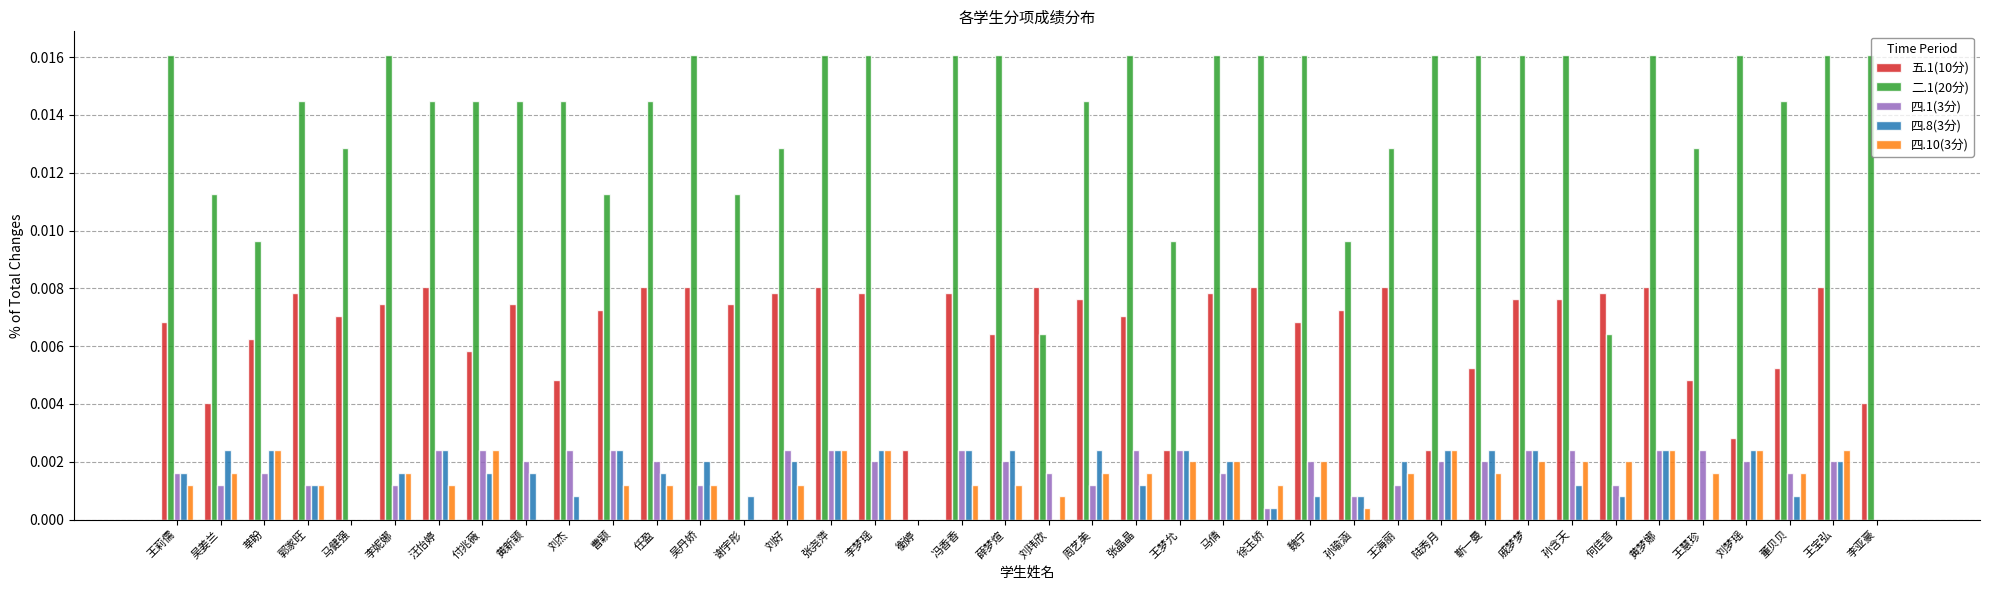

Count the 二.1(20分) values in the range 0 to 1.

40